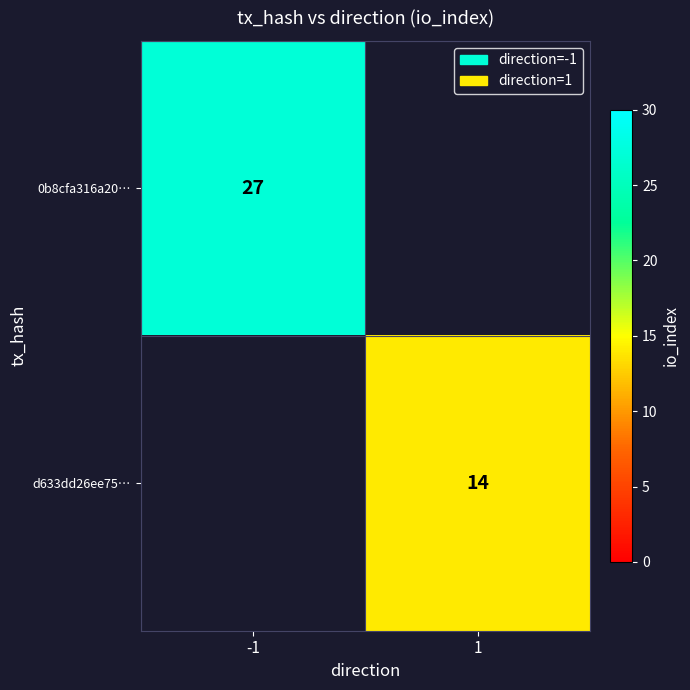

True or false: 0b8cfa316a20… has a value of 41 at -1.

False